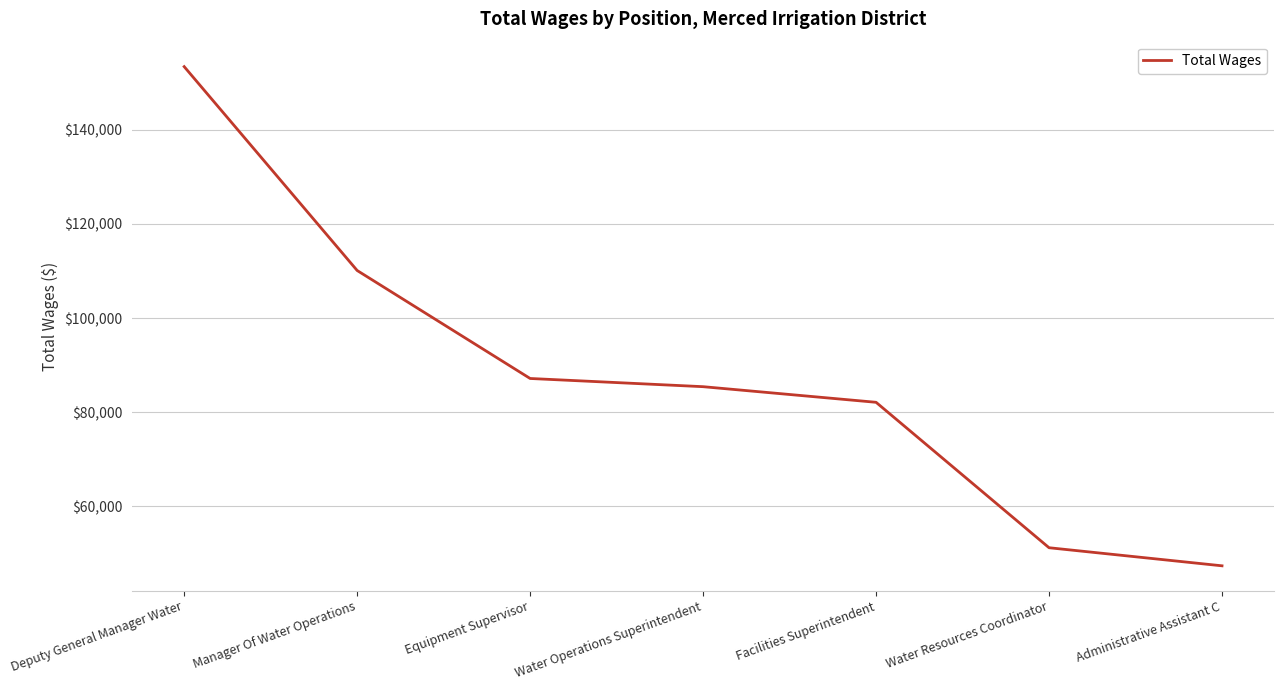

What position from the right is Equipment Supervisor?

5